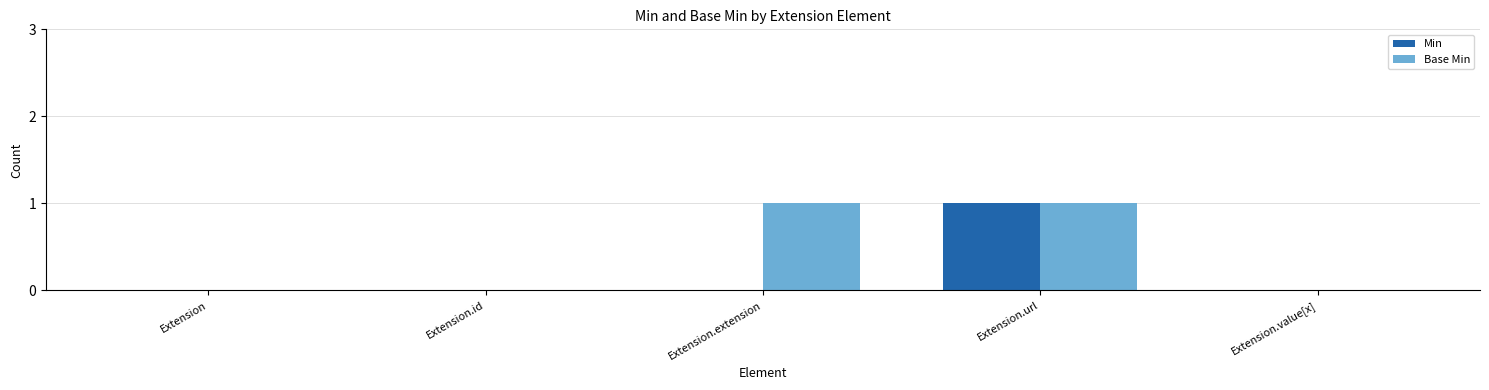

True or false: Min has a value of 0 at Extension.value[x].

True